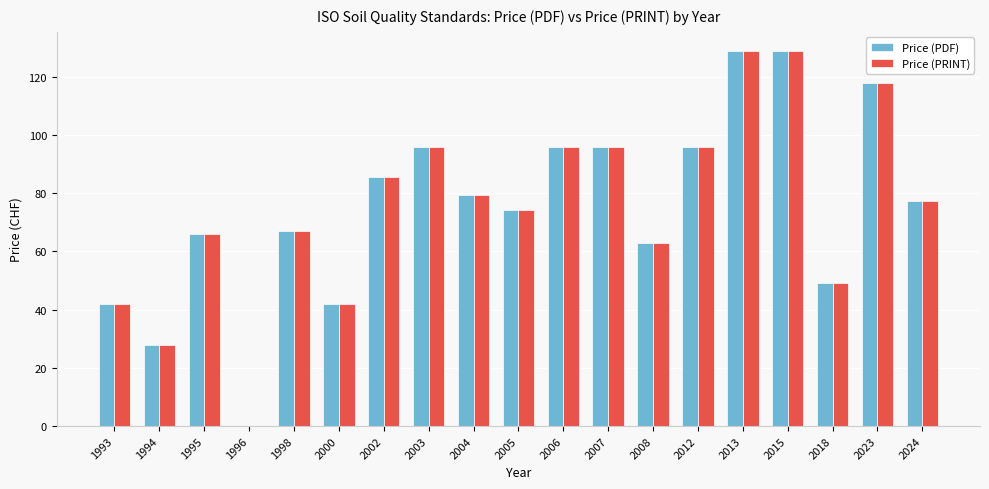

How many groups of bars are there?

19